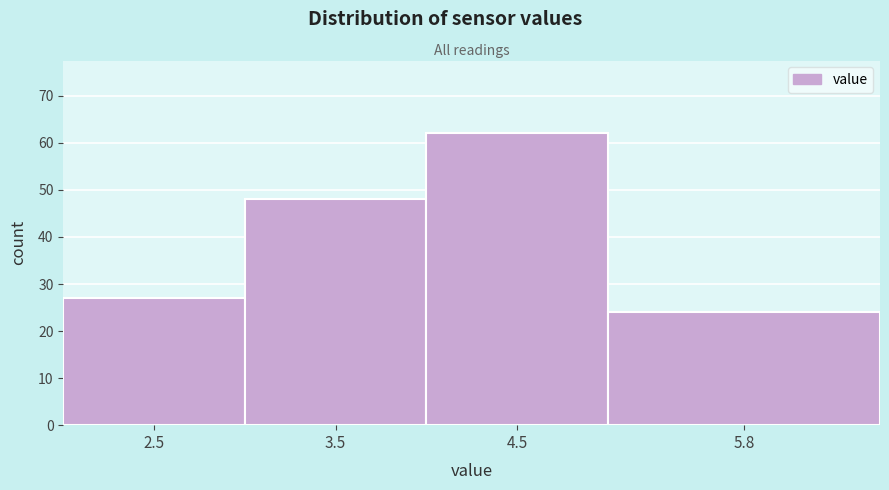

Reading left to right, transcribe all the data shown in this chart.

2.5=27	3.5=48	4.5=62	5.8=24